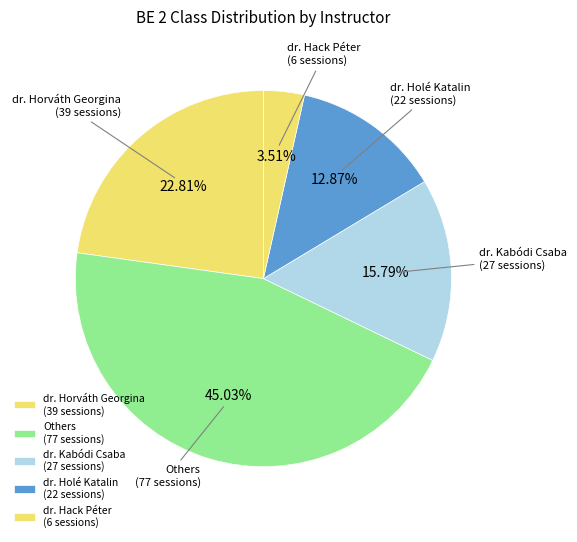

How many segments does this pie chart have?

5